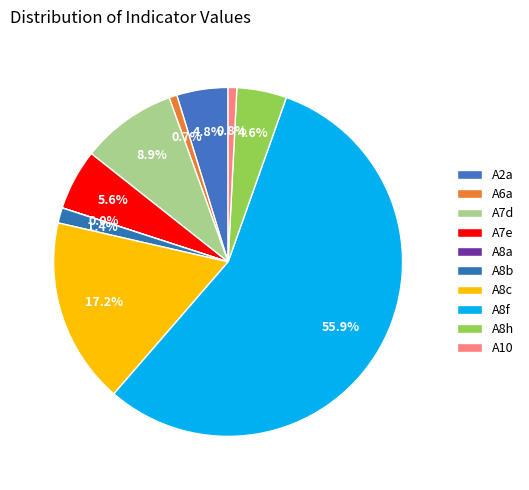

True or false: A10 accounts for 11% of the total.

False